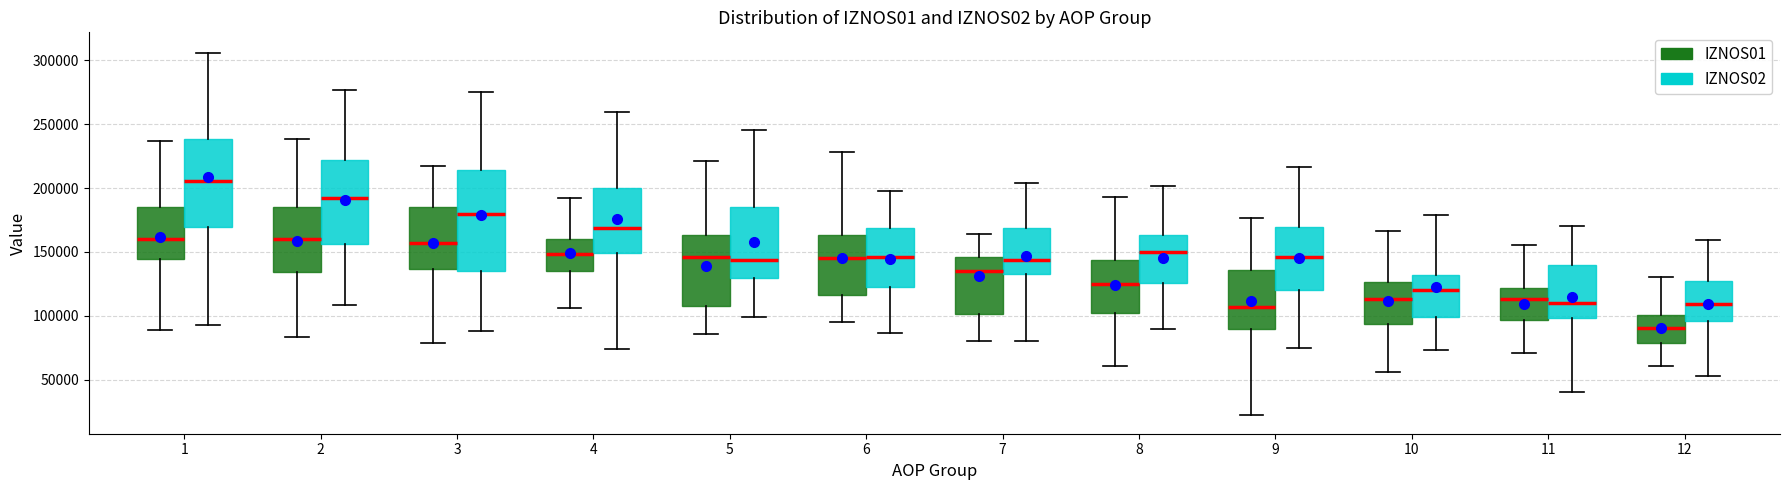

Which box has the highest median line?

1 (IZNOS02)